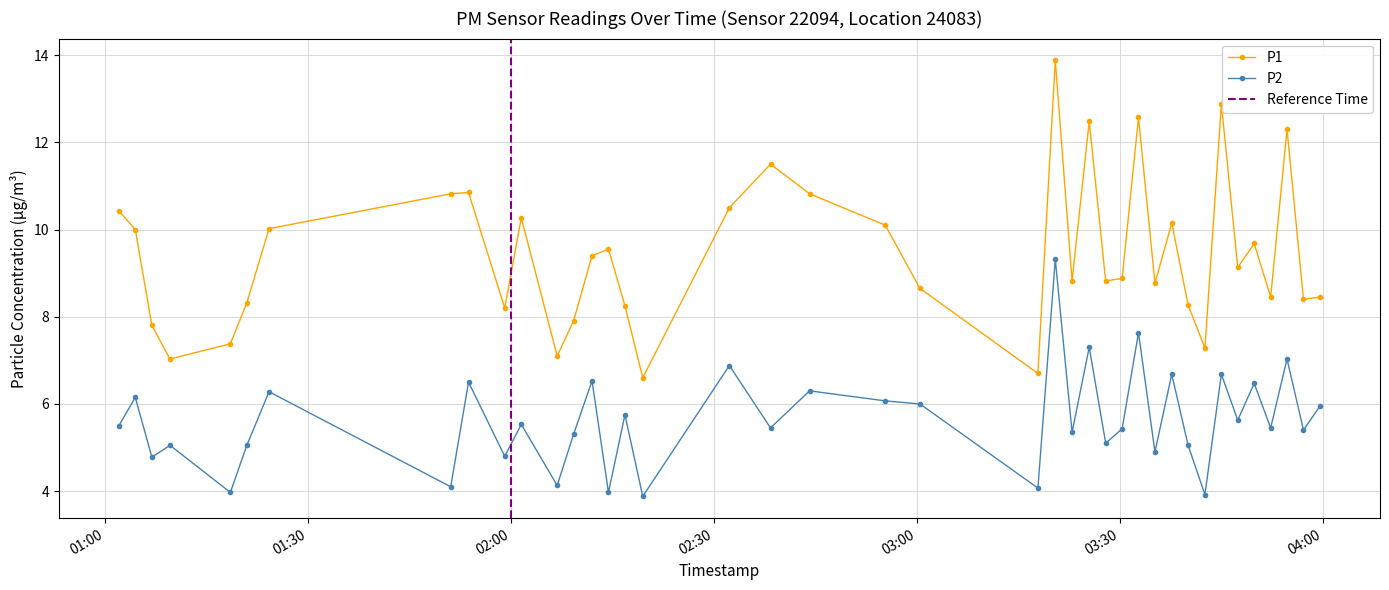

In P1, how many points are higher than both neighbors (excluding endpoints)?

11